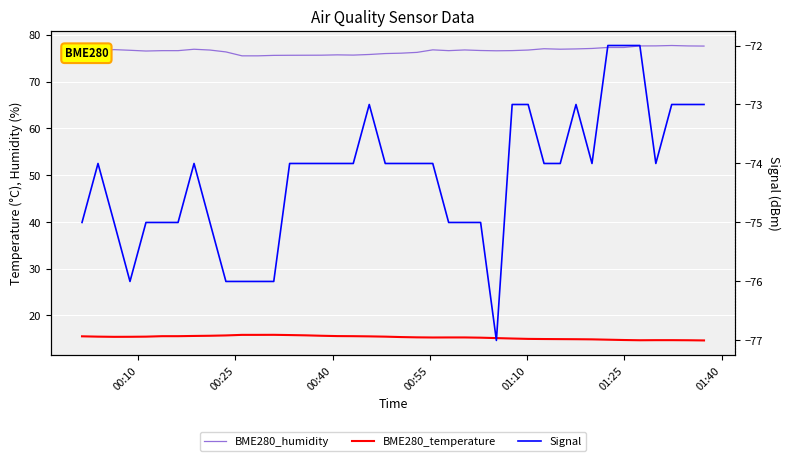

The BME280_temperature series shows 5.4 at 01:40. True or false?

False